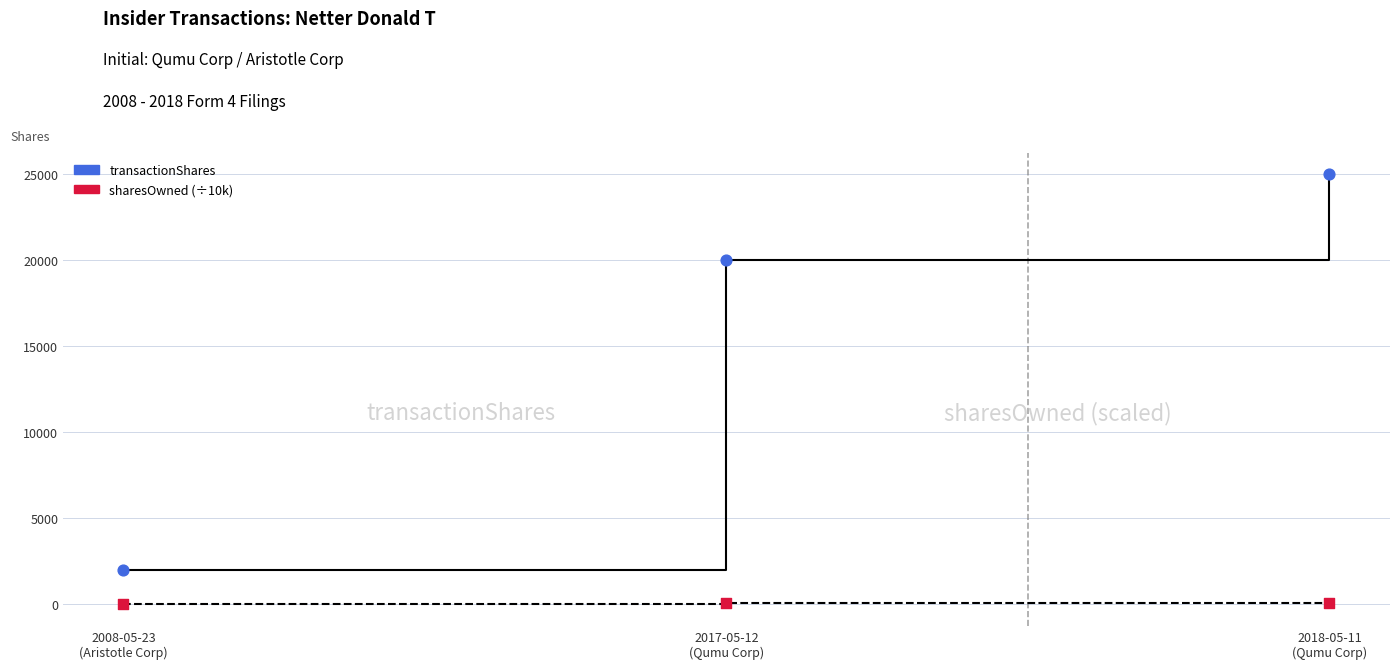

At which category is the sum across all series the highest?

2018-05-11
(Qumu Corp)